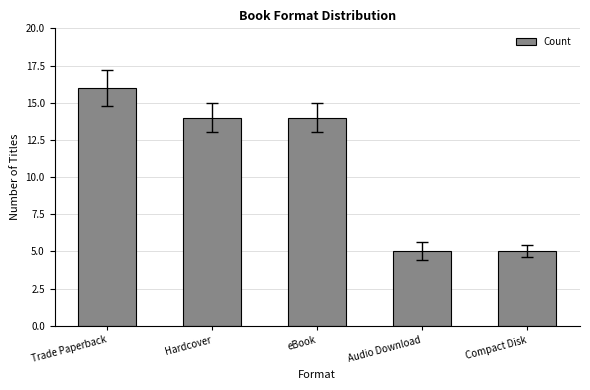

Reading left to right, transcribe all the data shown in this chart.

16	14	14	5	5